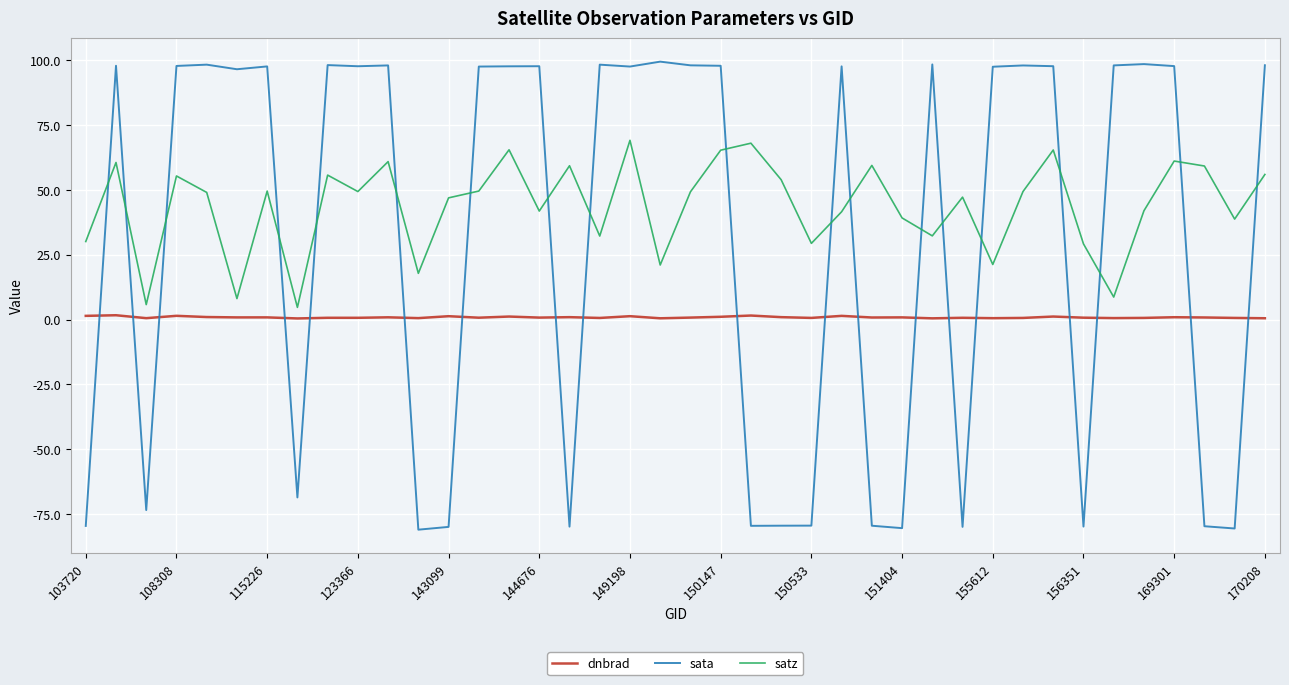

True or false: dnbrad and sata intersect in this chart.

True